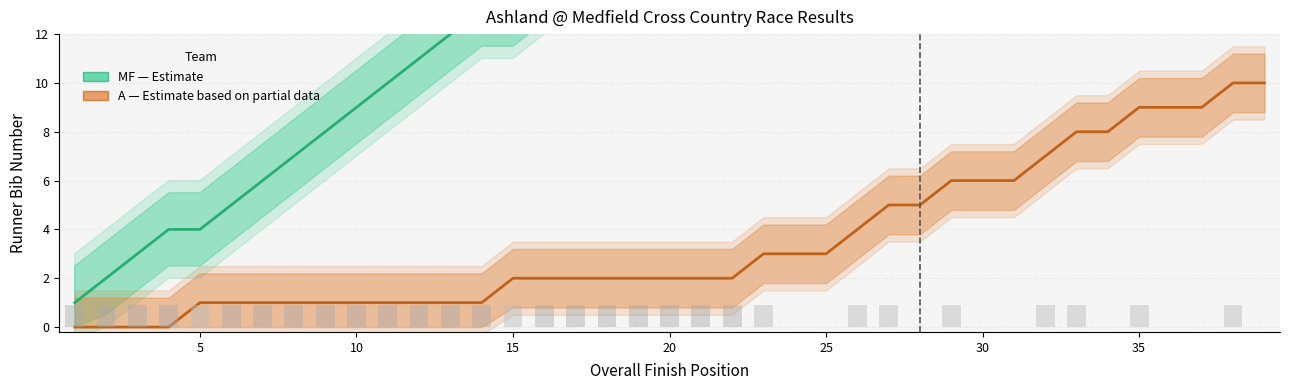

What is the difference between the maximum and minimum values in the A (Ashland) series?

10